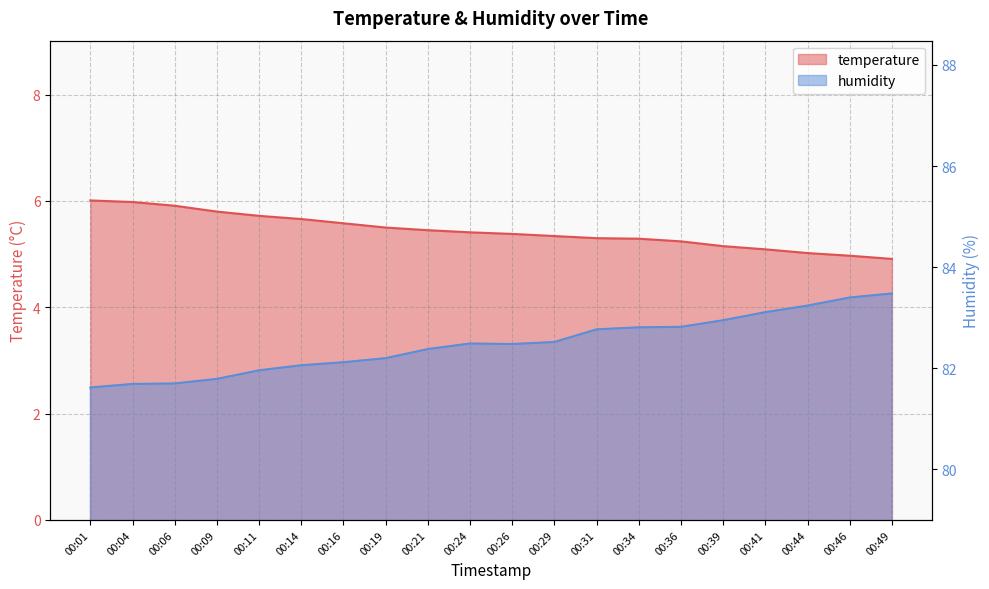

Which series has the largest range (max minus min)?

humidity